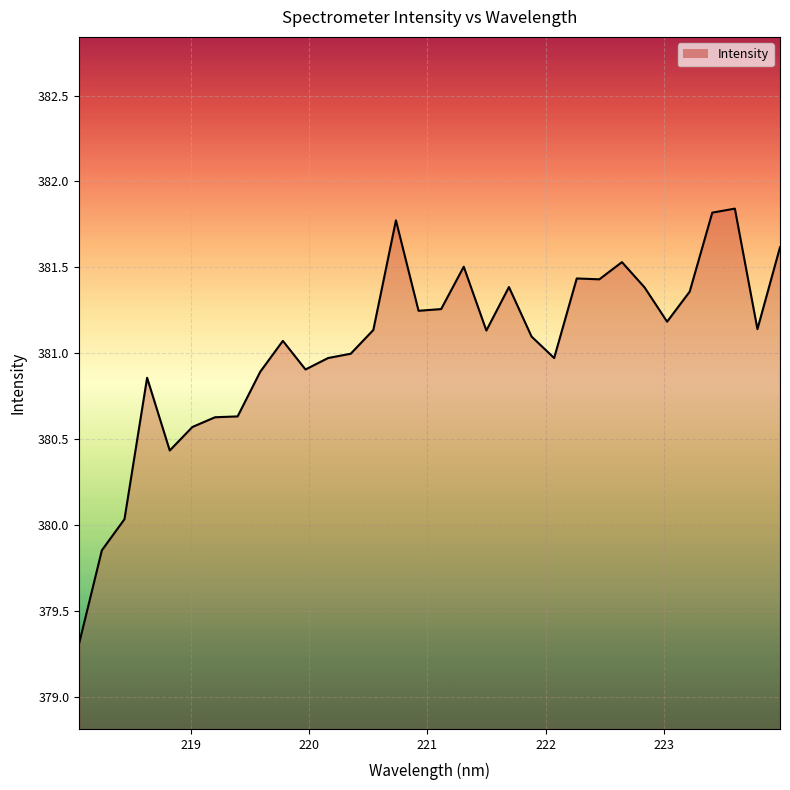

What is the difference between the maximum and minimum values?

2.5